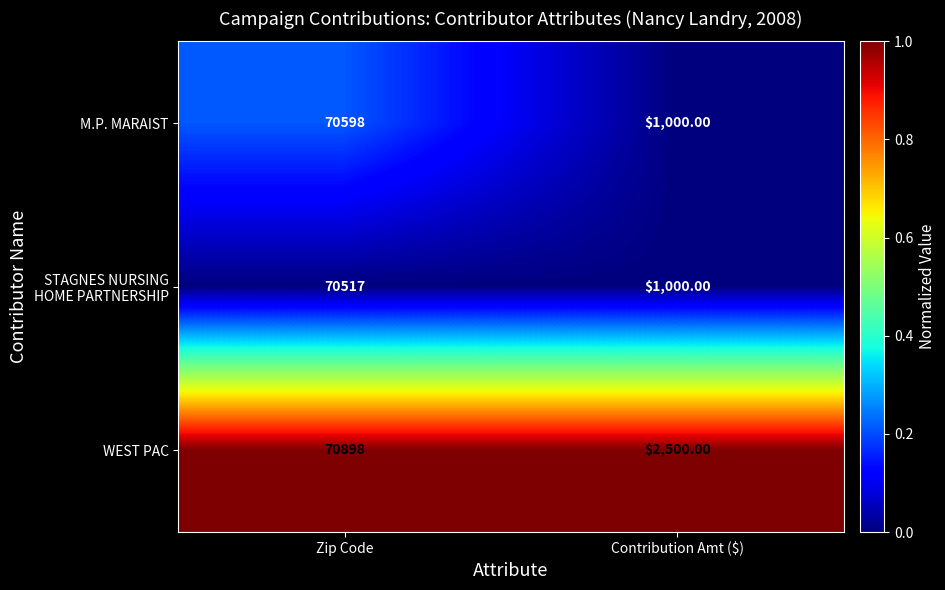

Which series has the largest total across all categories?

WEST PAC